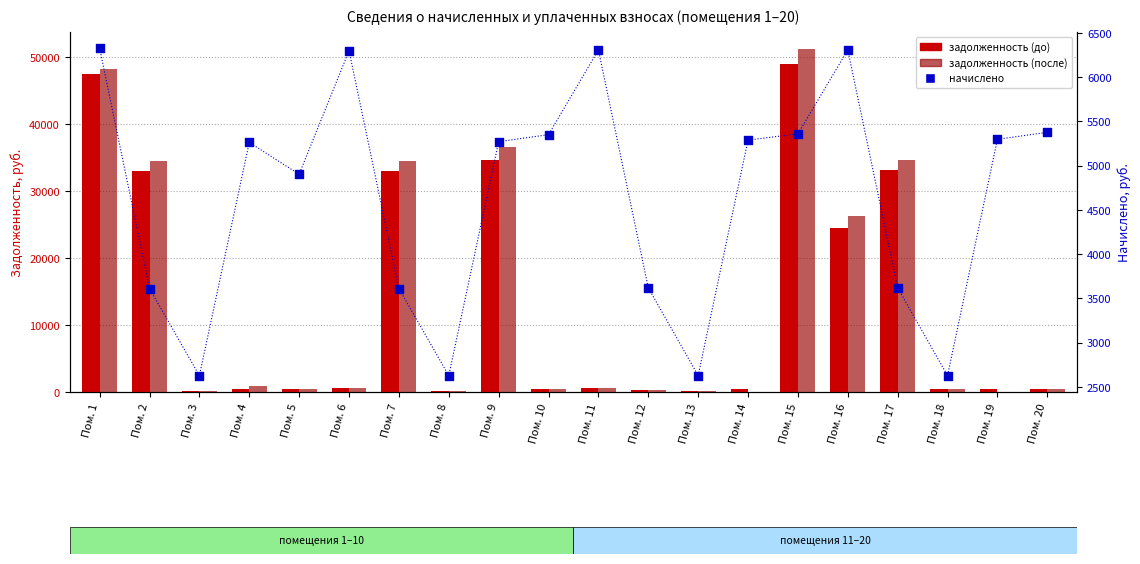

At how many categories does at least one series exceed 30336?

6